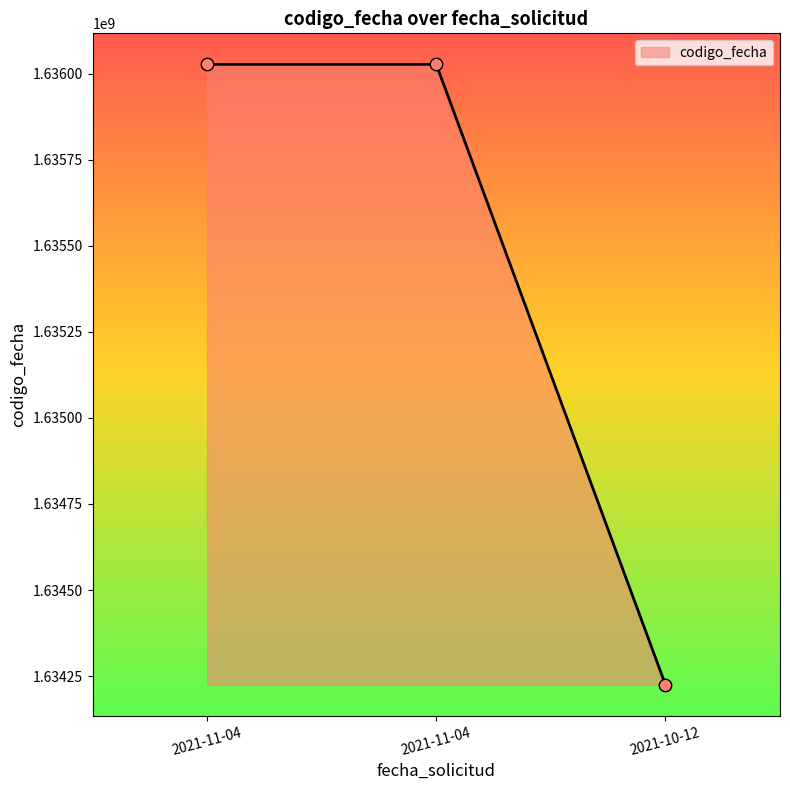

How many lines are shown in the chart?

1